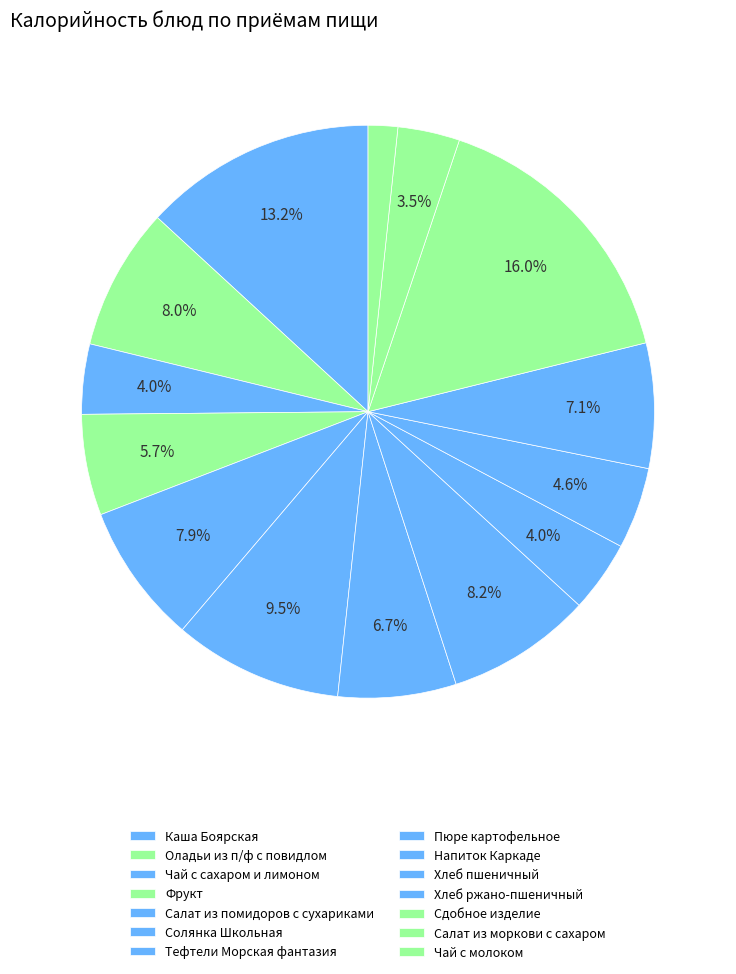

Does Напиток Каркаде account for over 50% of the chart?

No